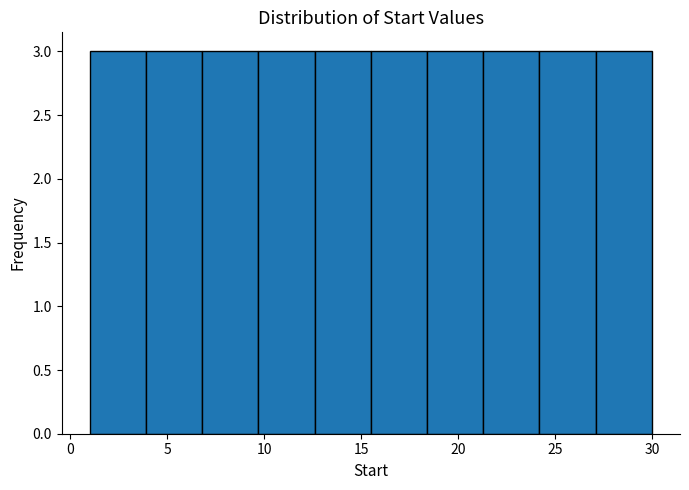

Reading left to right, list every bar in this chart as the range it spans on the x-axis followed by its height. Neither the bar edges nor the heights are printed on the chart, so give them approximately, as read against the axes.

1.0 to 3.9: 3
3.9 to 6.8: 3
6.8 to 9.7: 3
9.7 to 12.6: 3
12.6 to 15.5: 3
15.5 to 18.4: 3
18.4 to 21.3: 3
21.3 to 24.2: 3
24.2 to 27.1: 3
27.1 to 30.0: 3